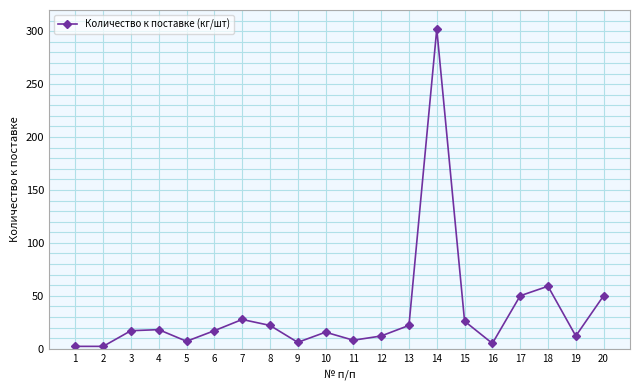

True or false: there are more than 0 points higher than both neighbors.

True